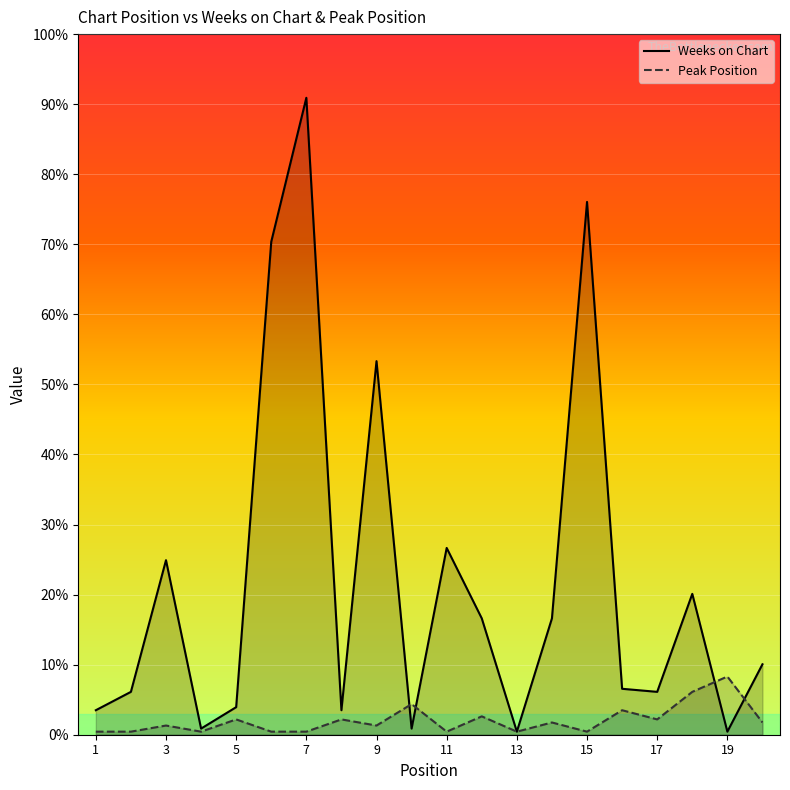

What is the sum of all Peak Position values?

94